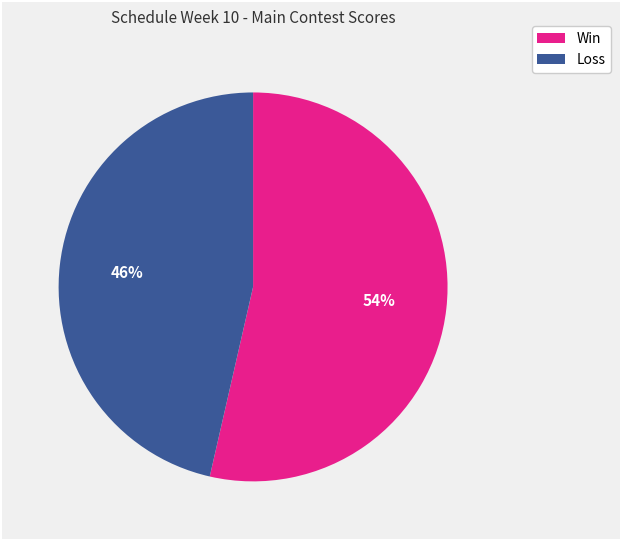

Is there a majority slice in this chart?

Yes